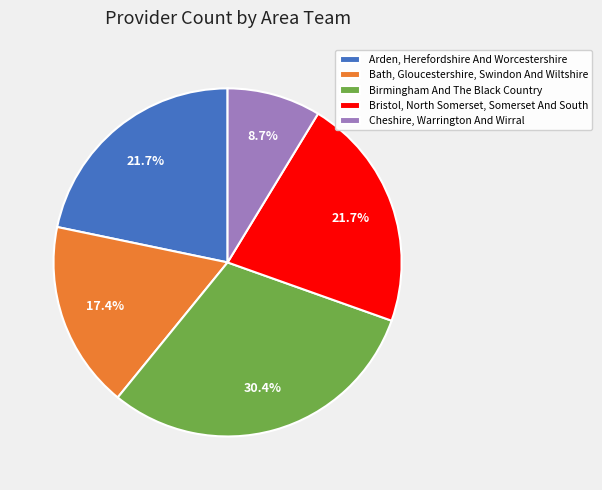

How many slices are in this pie chart?

5